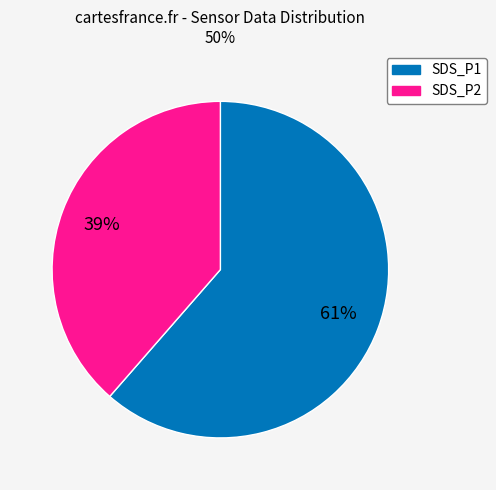

To the nearest percent, what is the average slice percentage?

50%